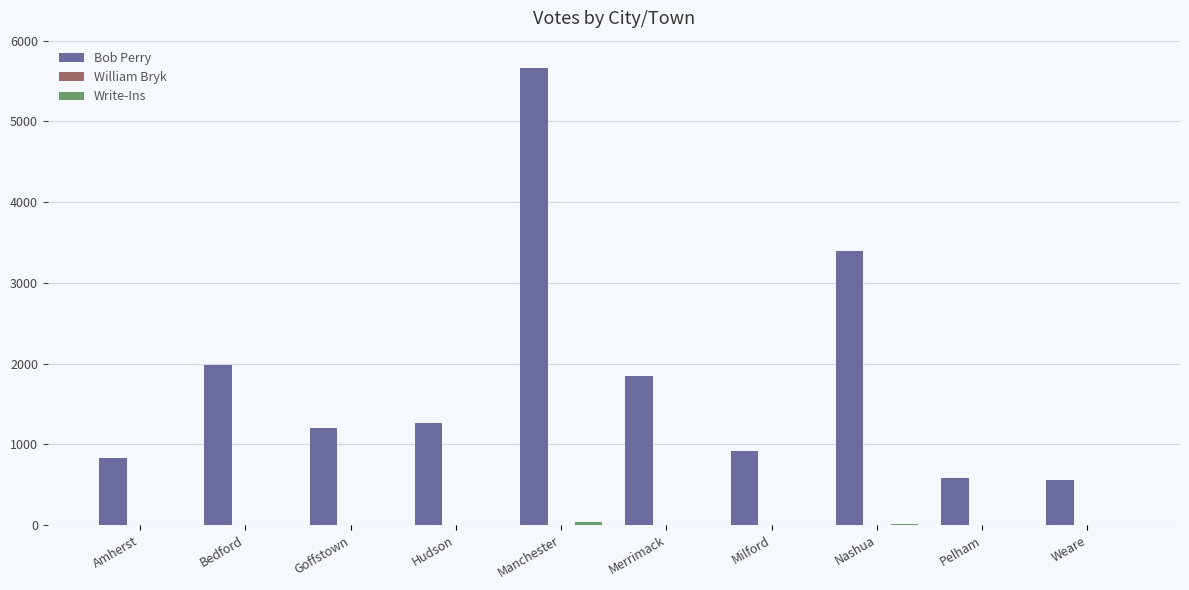

What is the total value across all series at Amherst?

834